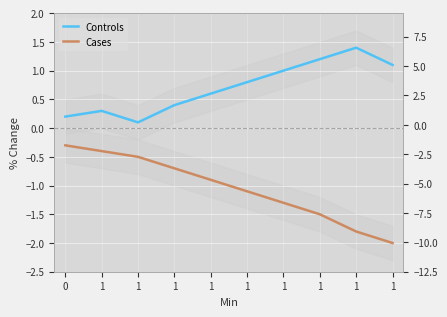

Which category has the lowest value in the Controls series?

1